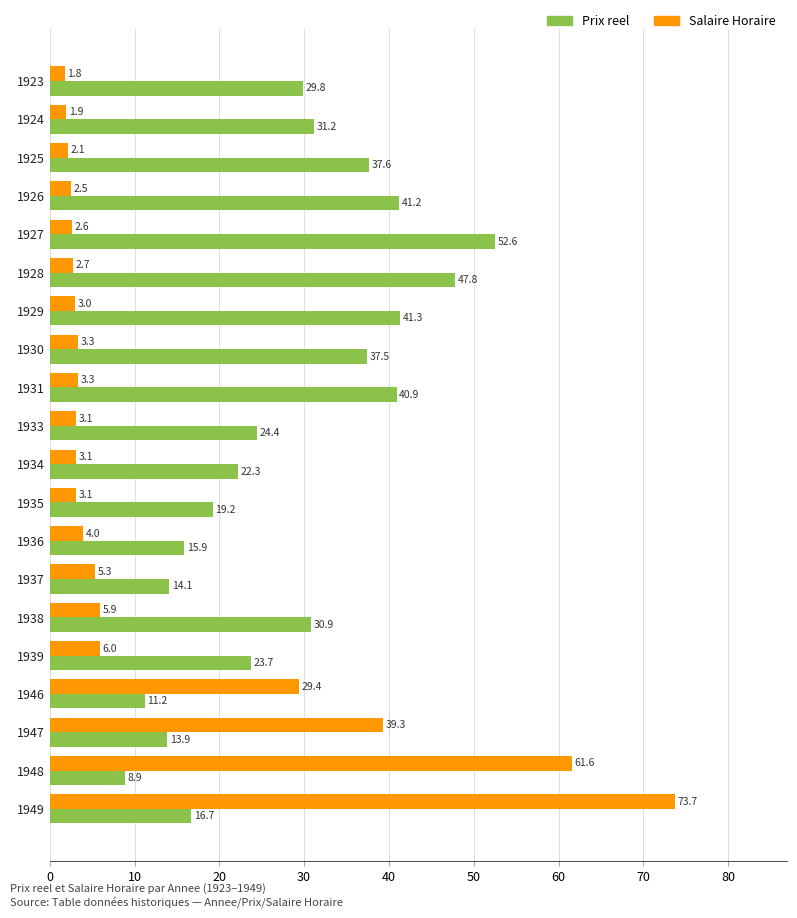

Which series has the widest spread of values?

Salaire Horaire